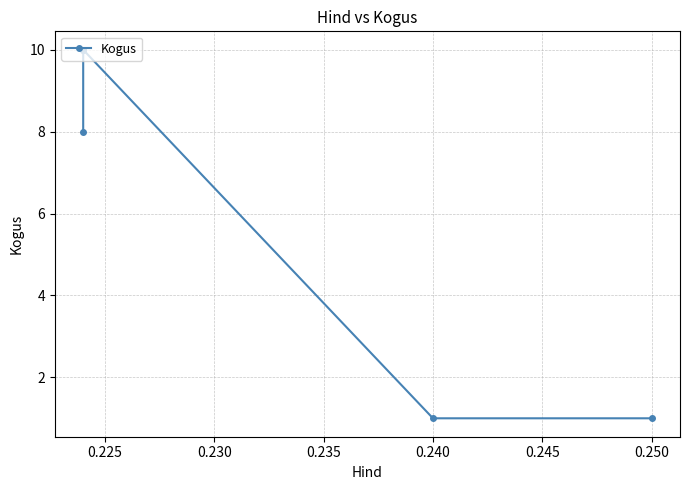

True or false: the data shows 16 at 0.225.

False